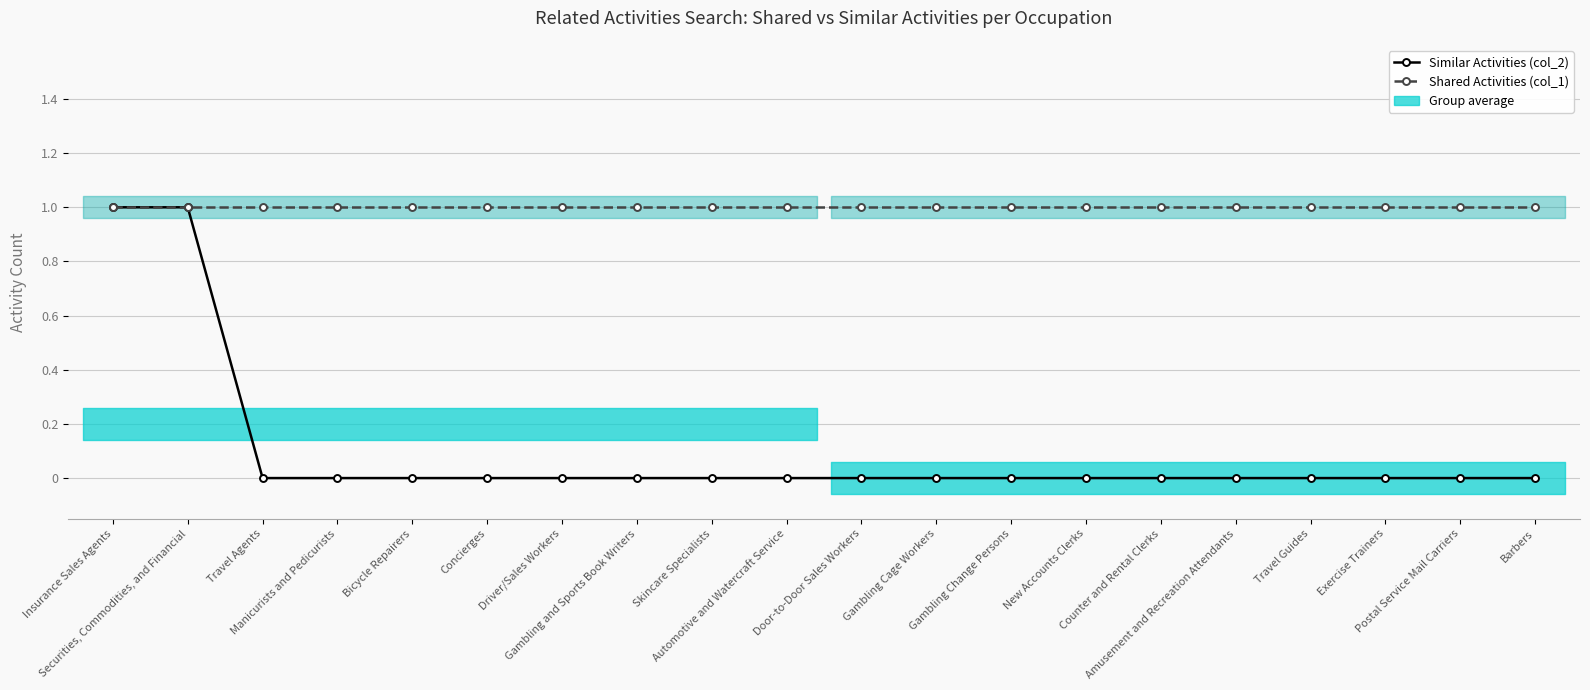

Is it true that Similar Activities (col_2) equals 1 at Insurance Sales Agents?

True